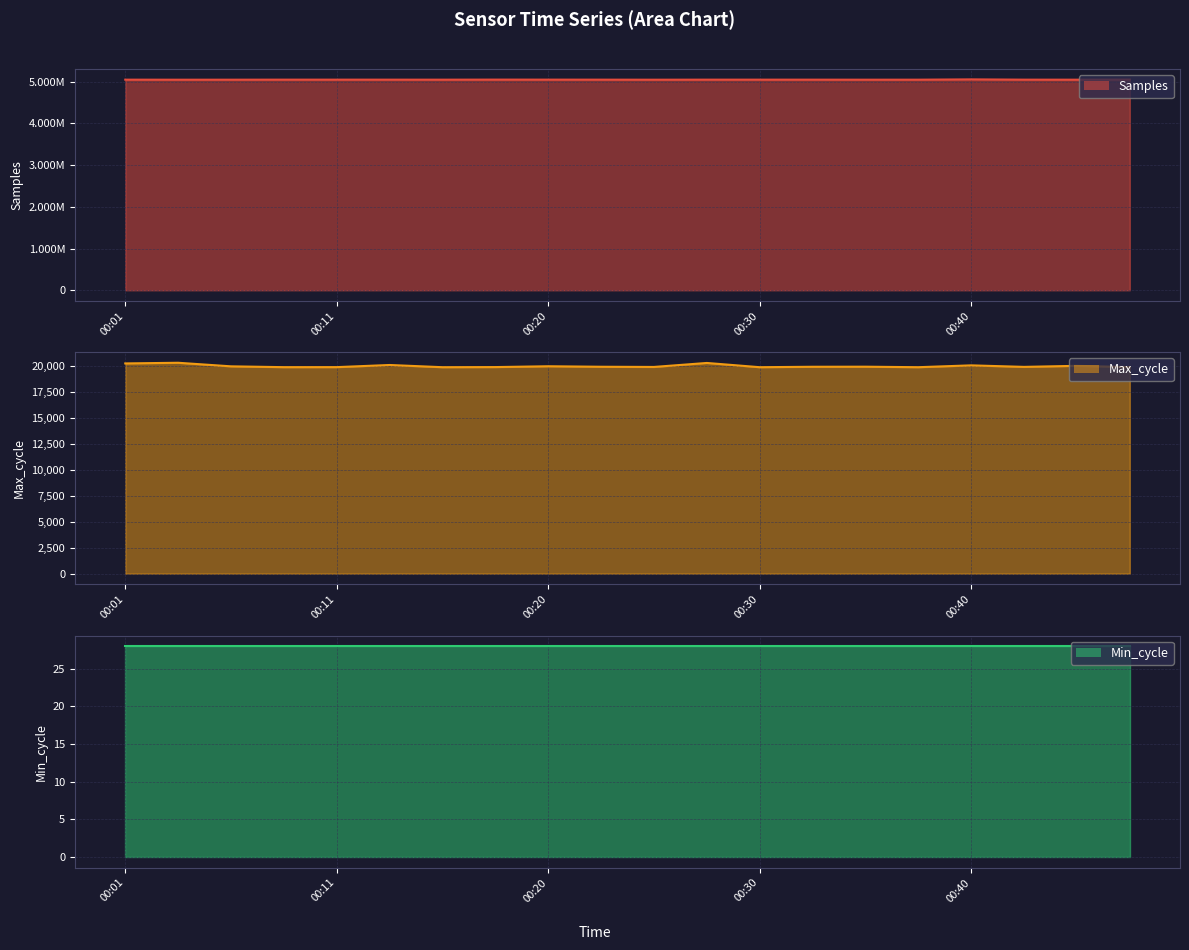

Is it true that Samples equals 5050177 at 00:20?

True